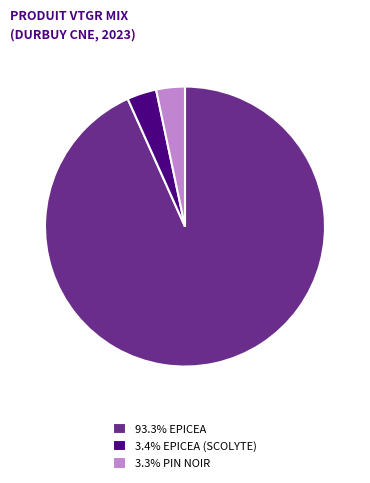

Count the number of slices in the pie.

3